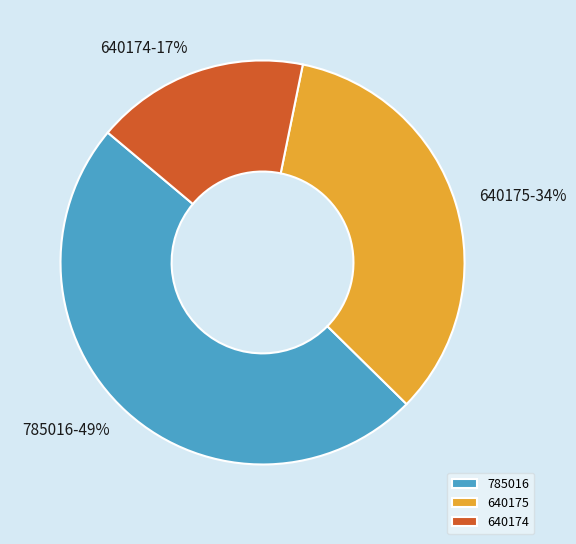

True or false: 785016 accounts for 49% of the total.

True